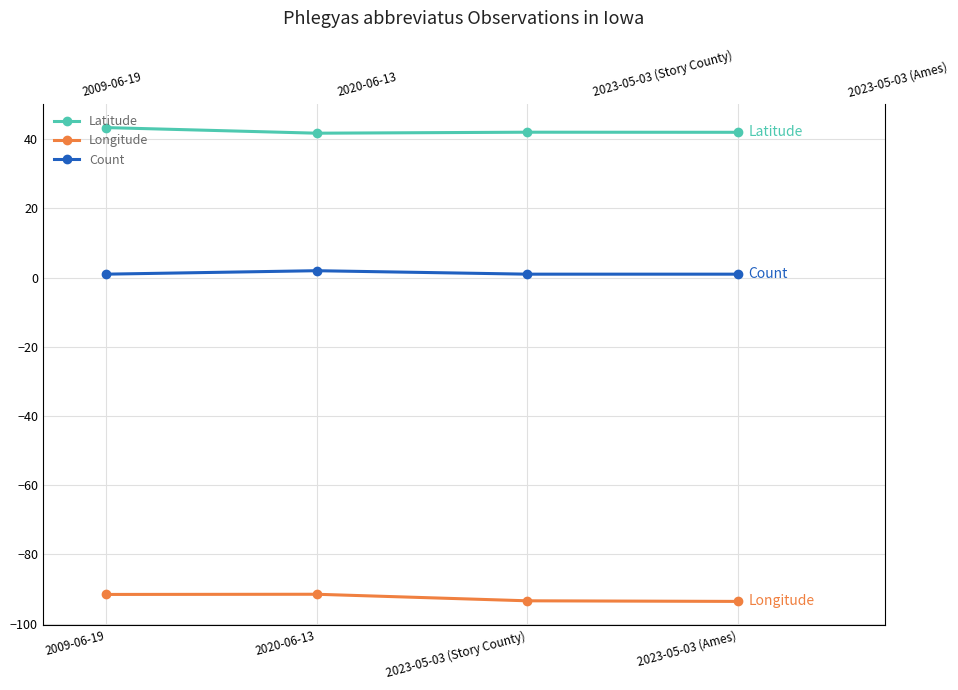

List the series in order of their overall mean, lowest first.

Longitude, Count, Latitude